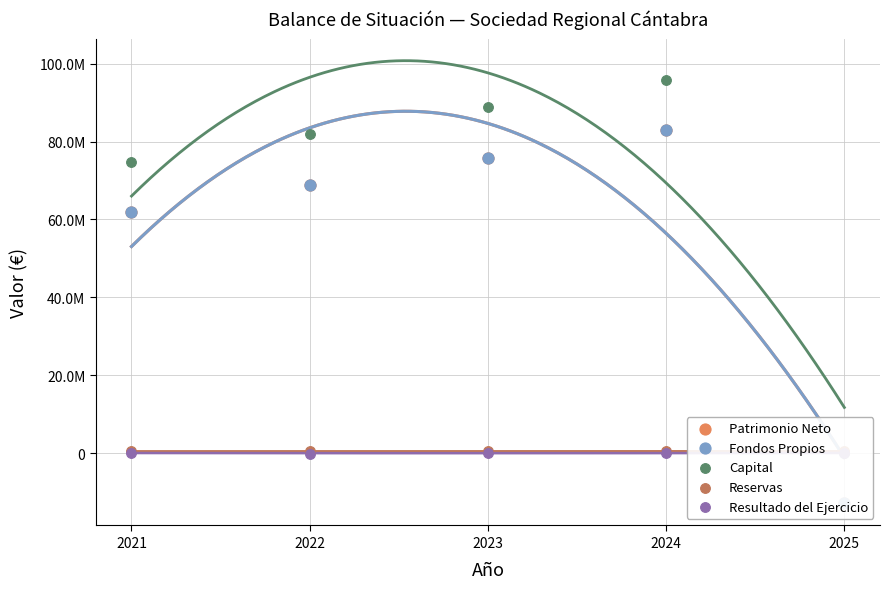

Is the value of Patrimonio Neto at 2024 greater than the value of Capital at 2023?

No